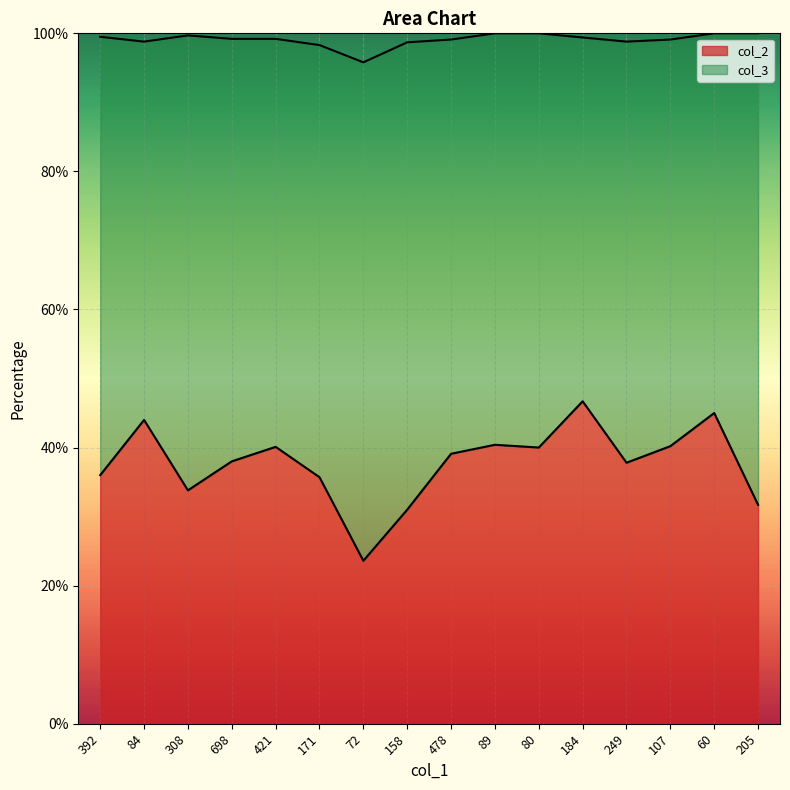

Reading left to right, extract all data points from this chart.

392=36.0	84=44.0	308=33.8	698=38.0	421=40.1	171=35.7	72=23.6	158=31.0	478=39.1	89=40.4	80=40.0	184=46.7	249=37.8	107=40.2	60=45.0	205=31.7